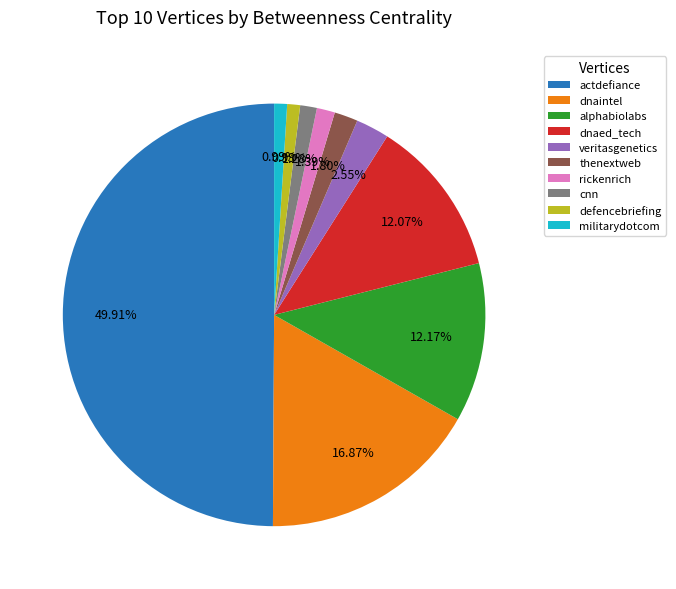

Which category has the biggest portion of the pie?

actdefiance